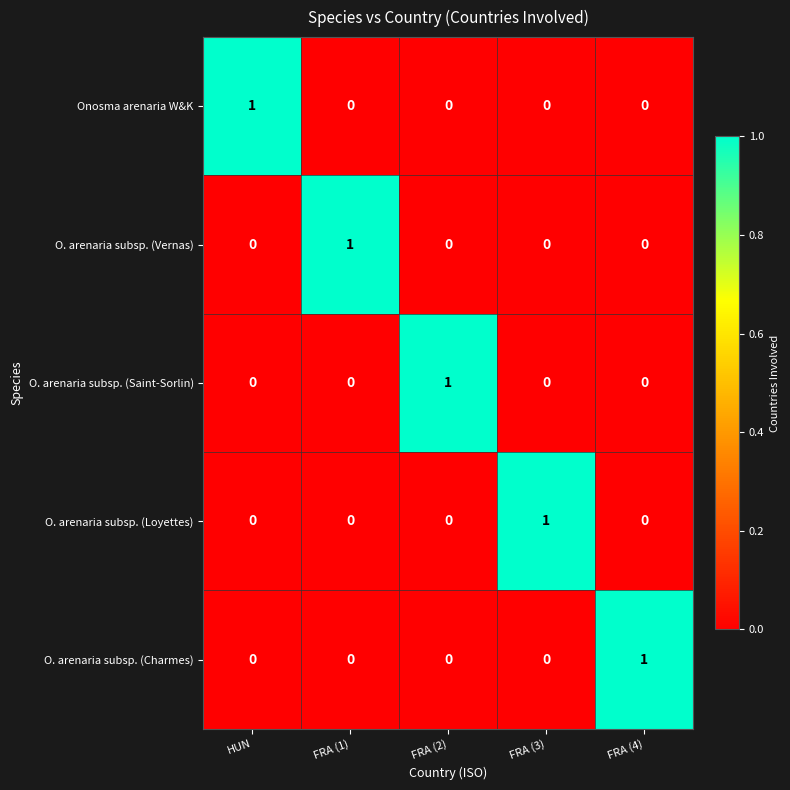

True or false: O. arenaria subsp. (Charmes) has a value of 0 at HUN.

True